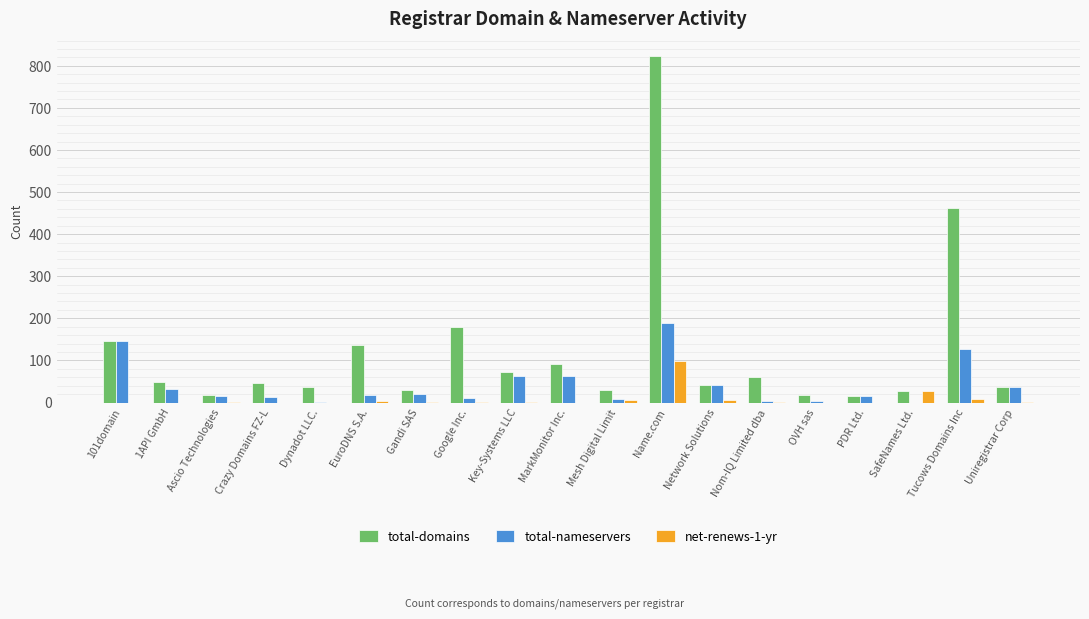

Which series has the largest total across all categories?

total-domains